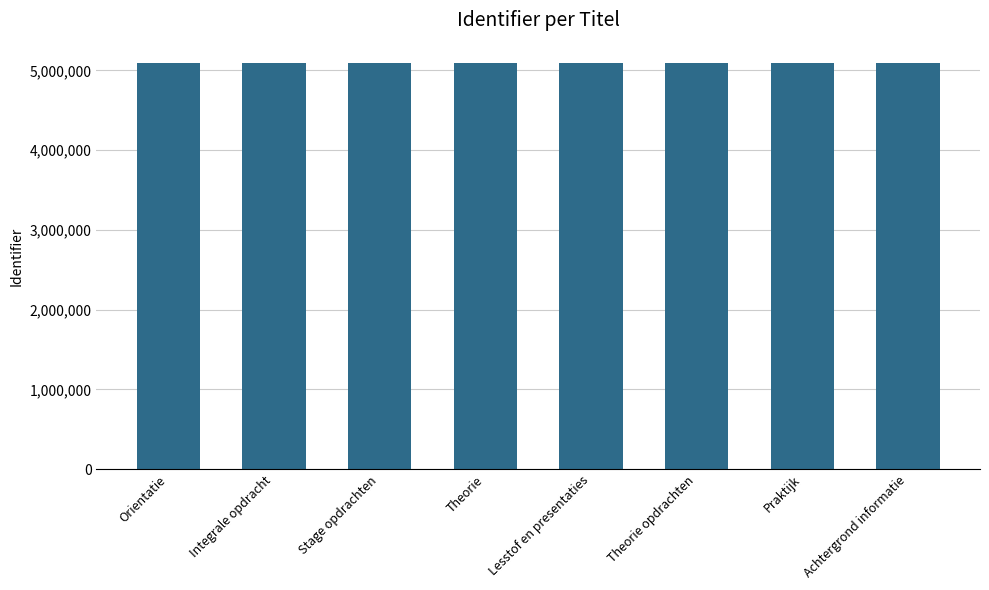

What is the difference between the values at Theorie opdrachten and Integrale opdracht?

22